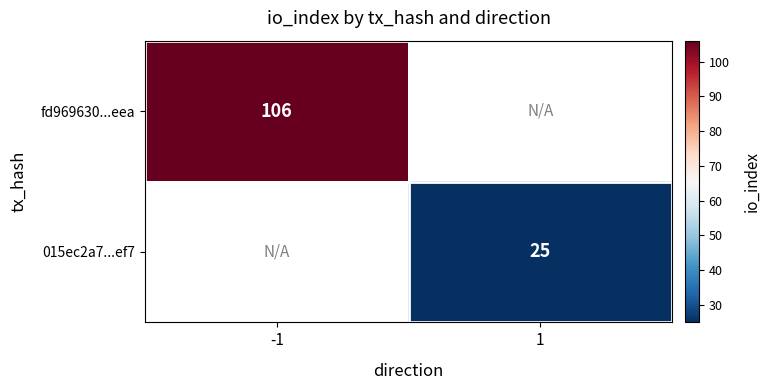

The fd969630...eea series shows 155 at -1. True or false?

False